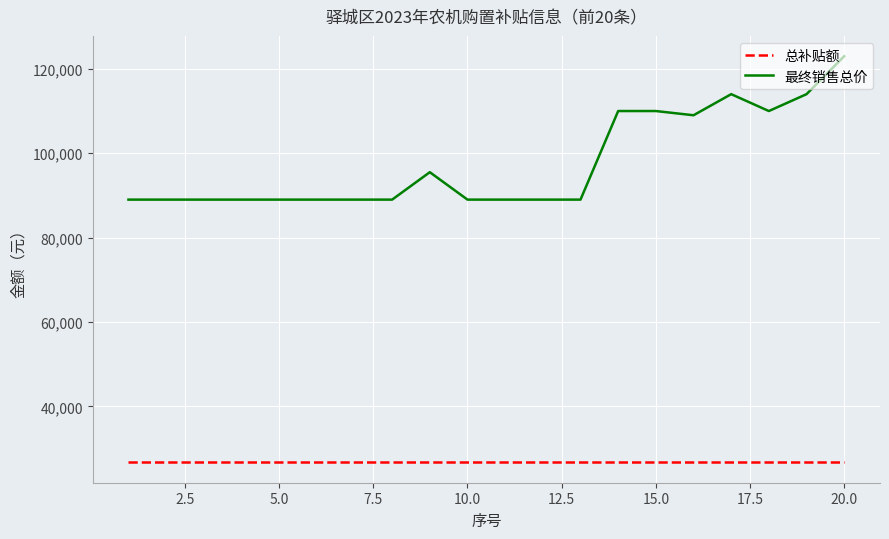

What is the maximum value shown in the chart?

123000